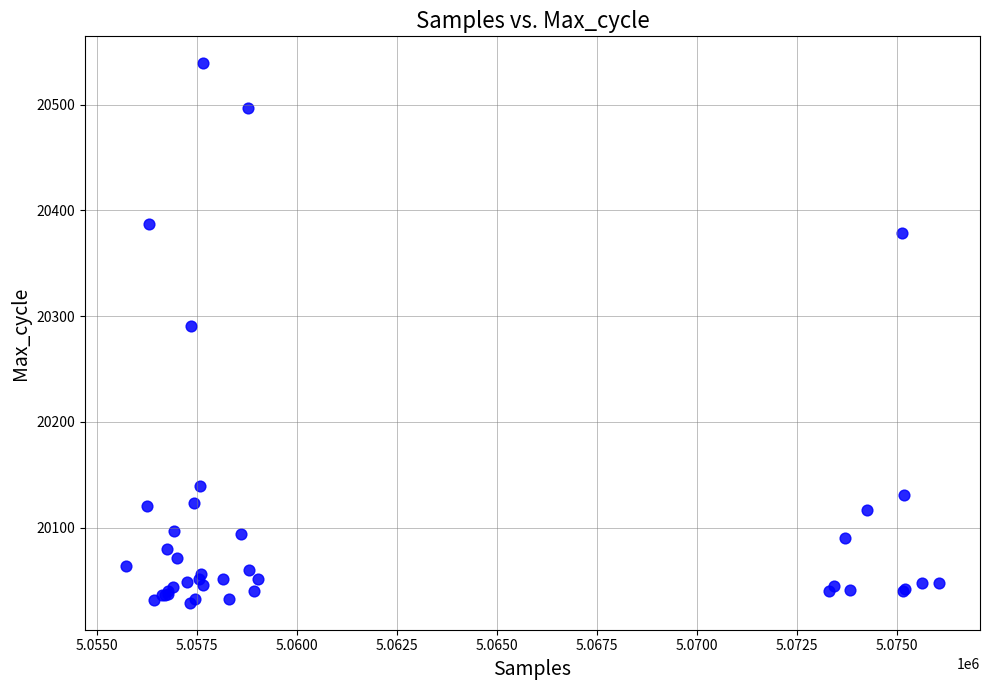

What Y value in the scatter plot is closest to 20284?

20291